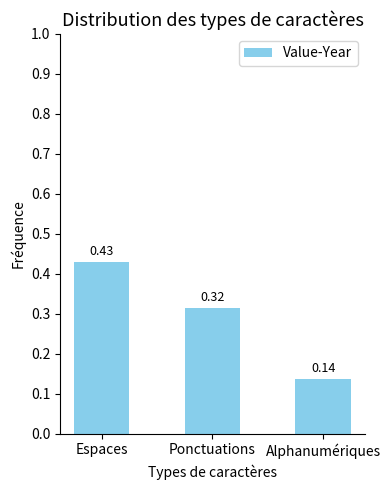

Which label corresponds to the smallest value in the chart?

Alphanumériques